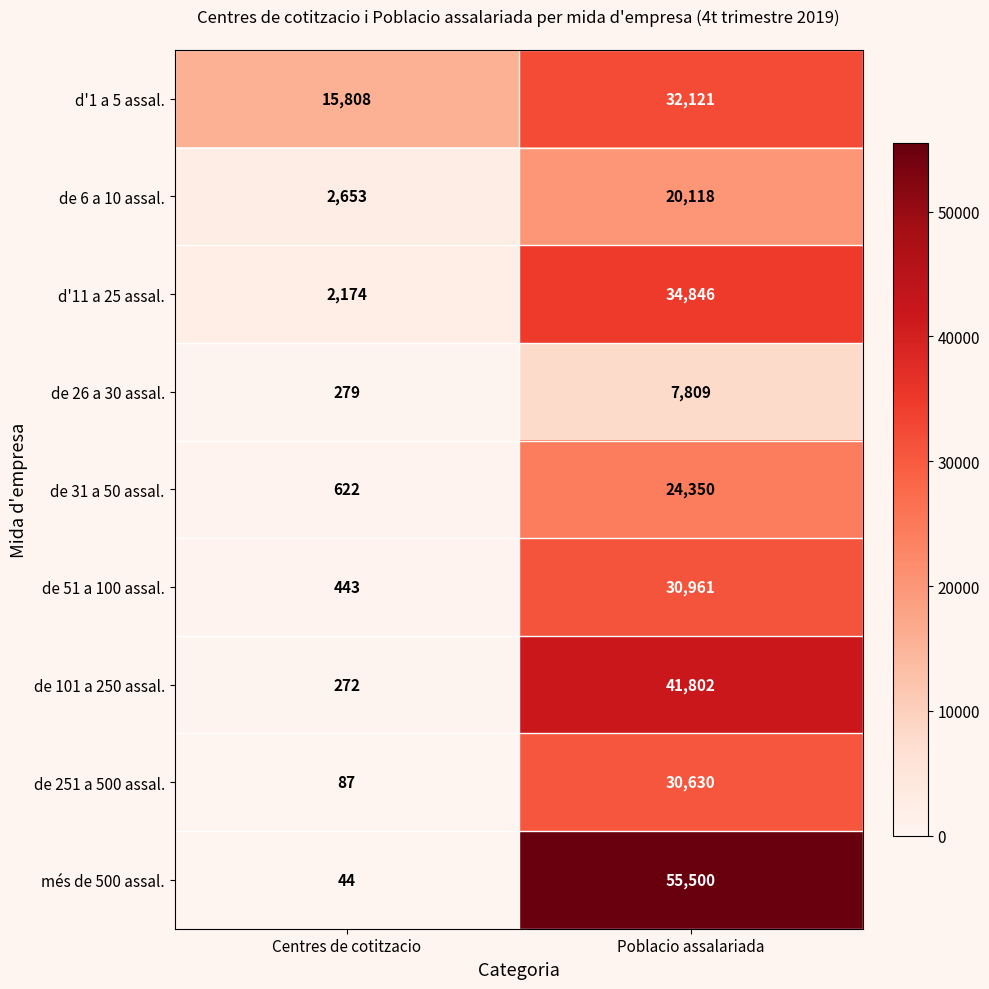

What is the difference between the highest and lowest values at Poblacio assalariada?

47691